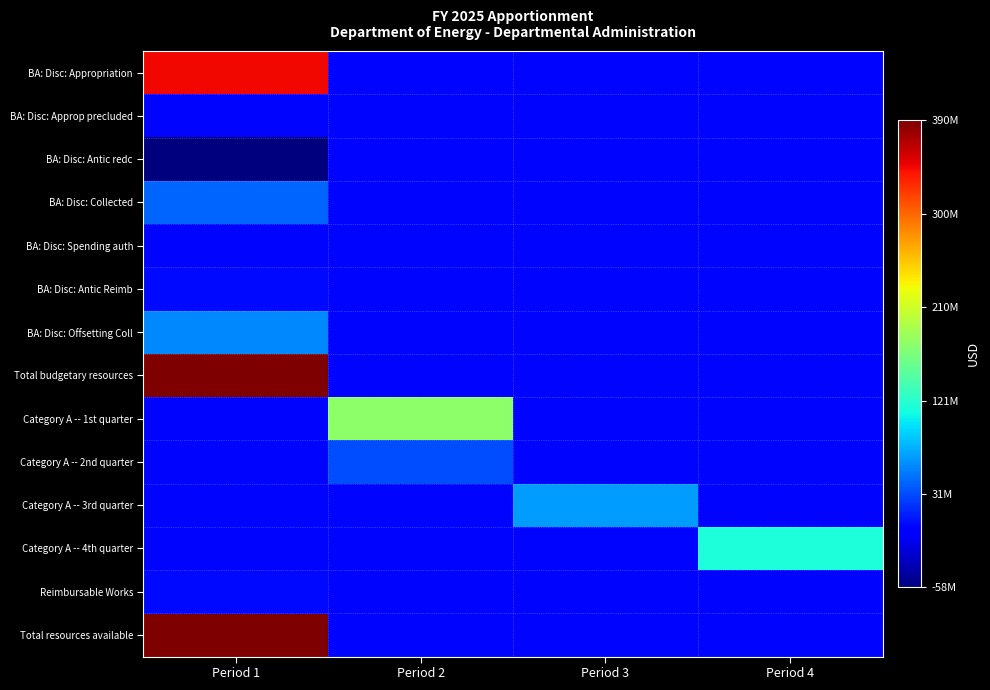

What is the total value across all series at Period 3?

66408174